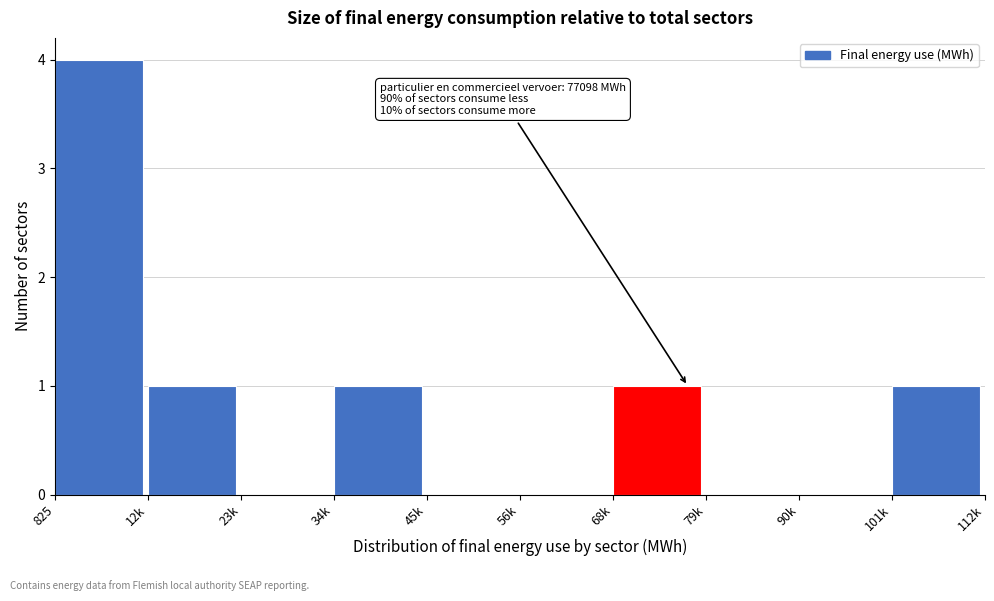

Reading right to left, extract all data points from this chart.

101k=1	90k=0	79k=0	68k=1	56k=0	45k=0	34k=1	23k=0	12k=1	825=4